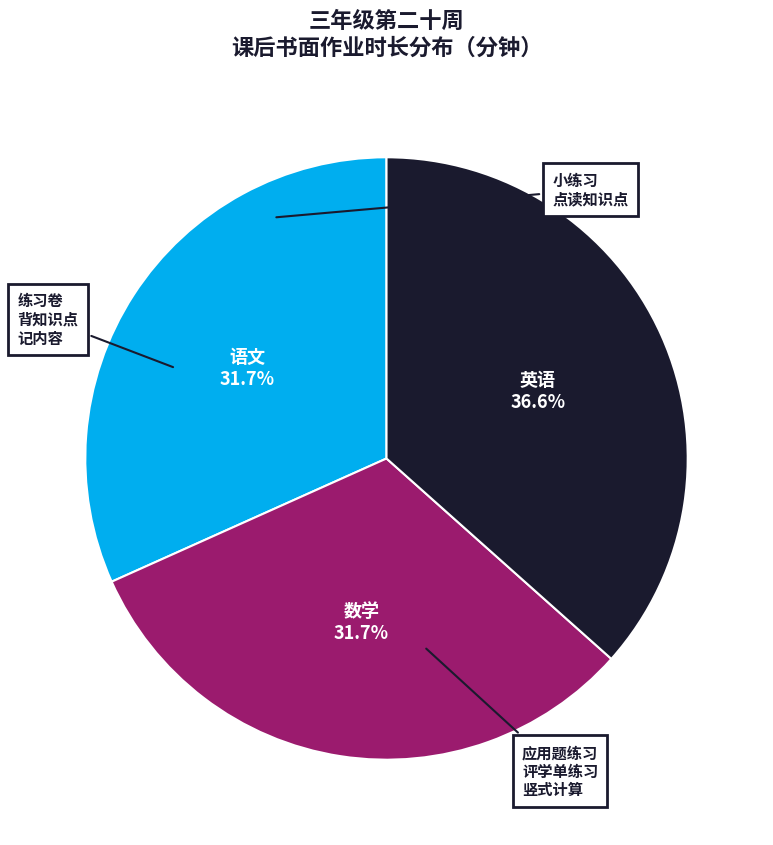

Count the number of slices in the pie.

3